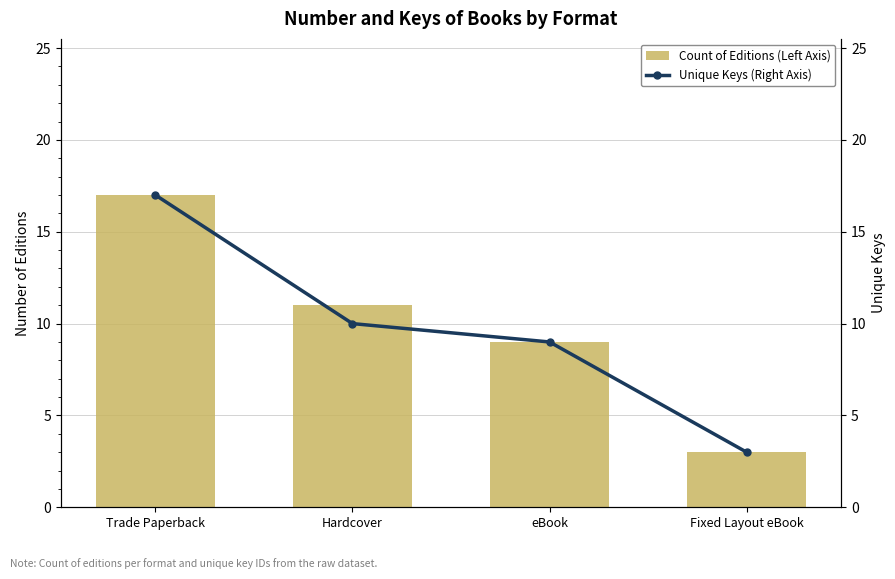

What is the difference between the maximum and minimum values in the Count of Editions (Left Axis) series?

14